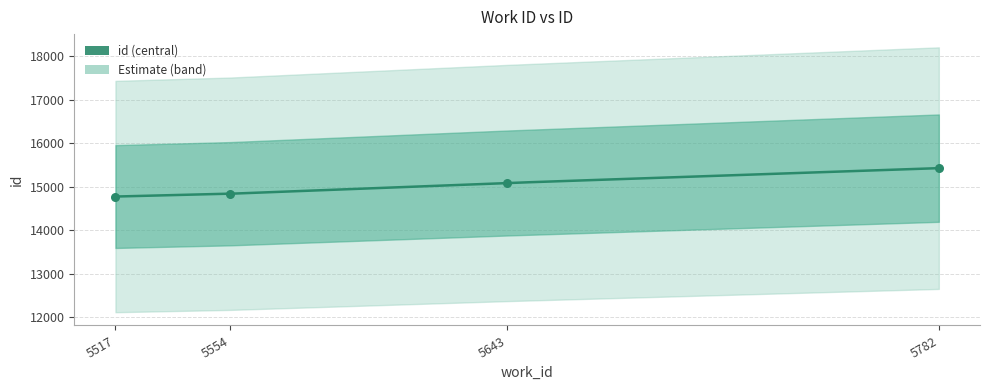

What is the ratio of the value at 5554 to the value at 5517?

1.0